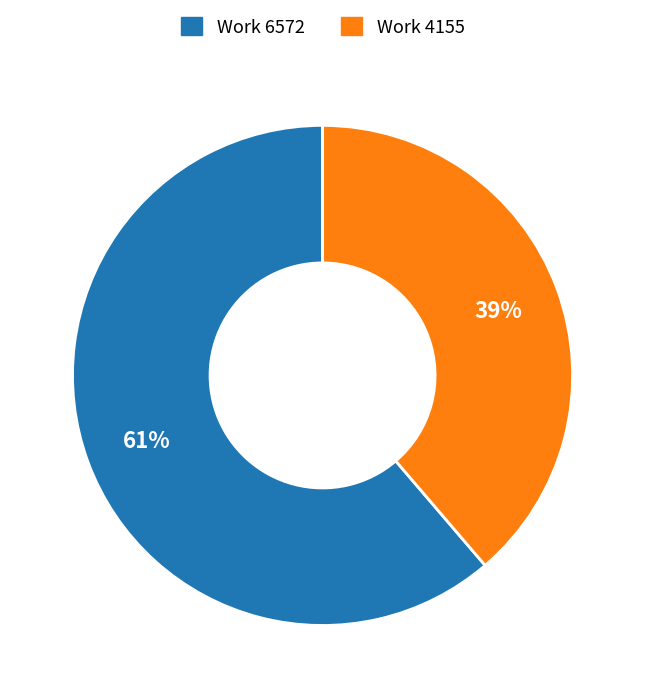

Is the sum of Work 4155 and Work 6572 greater than half?

Yes